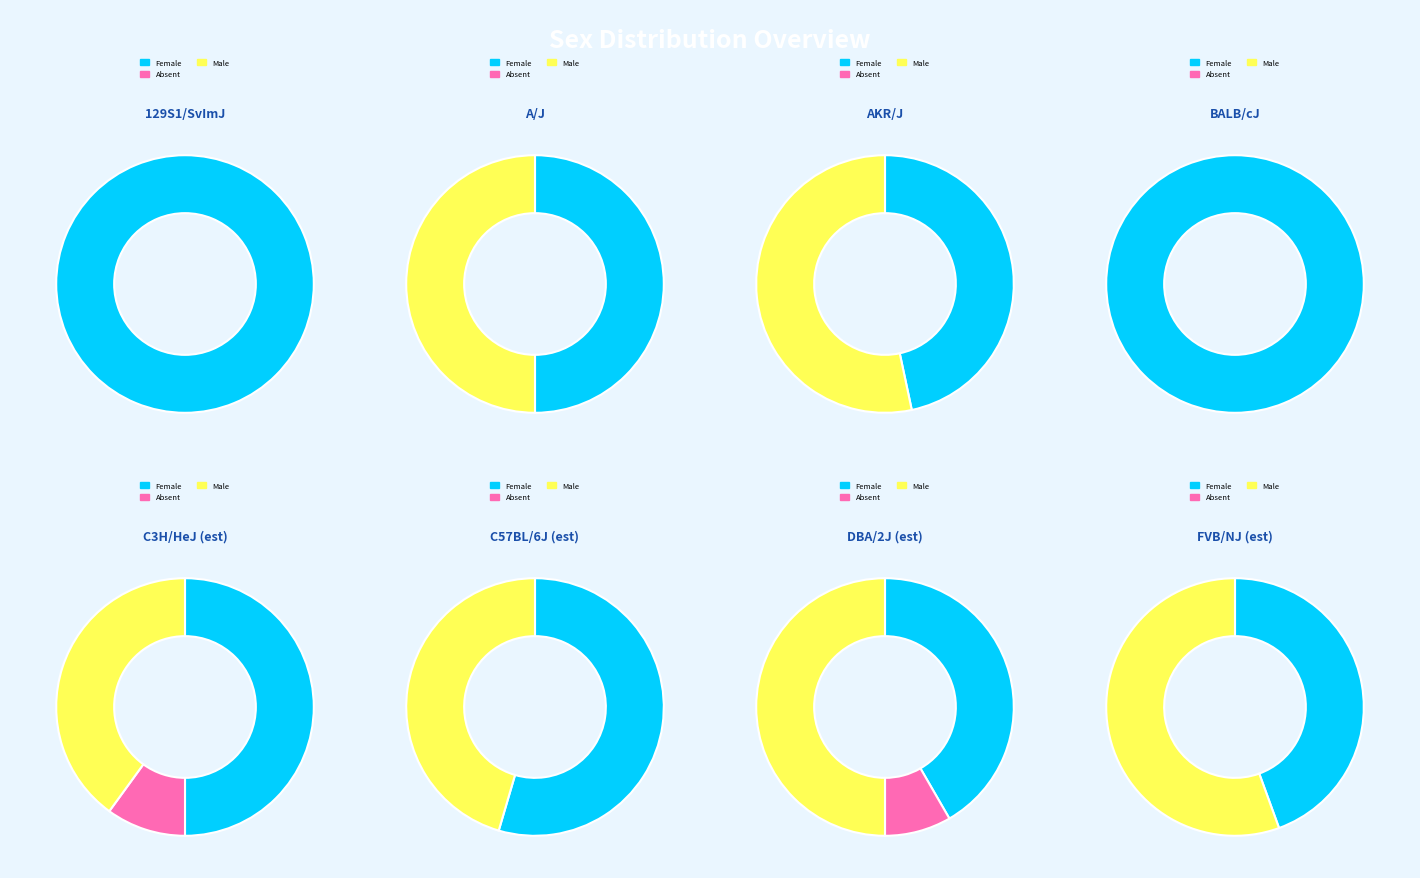

The 5 slice represents 0% of the pie. True or false?

True